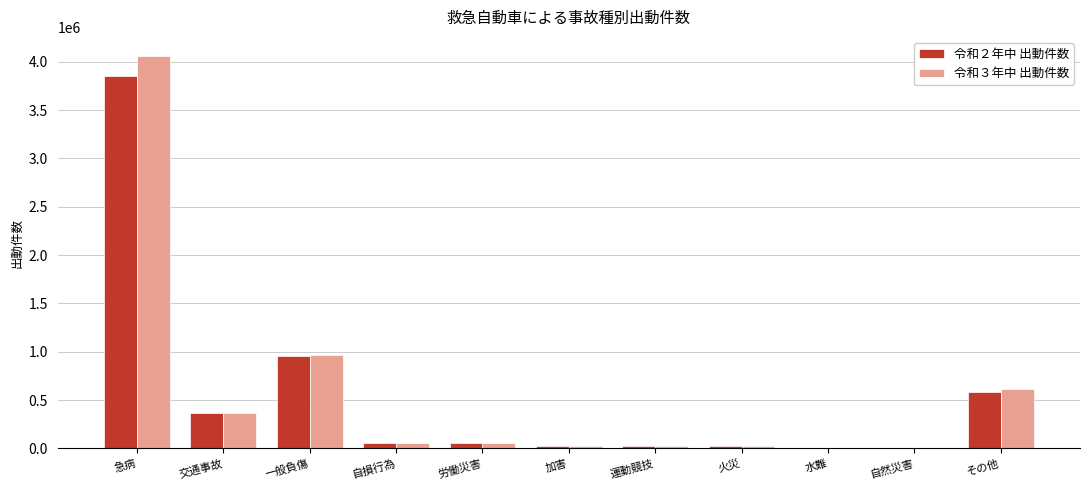

The value of 令和２年中 出動件数 at 急病 is 3850497. True or false?

True